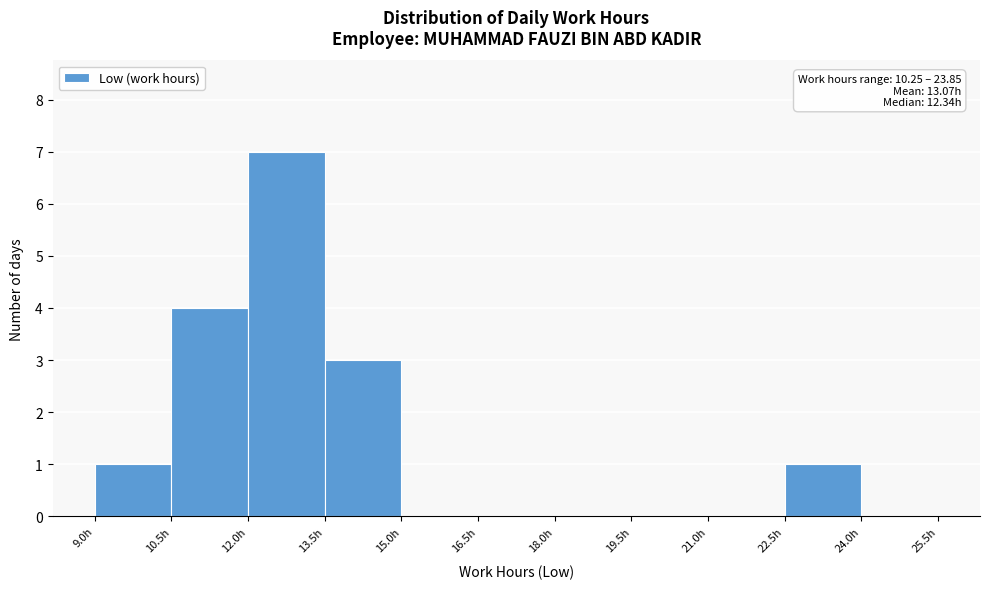

Which range on the x-axis has the tallest bar?

12.0 to 13.5